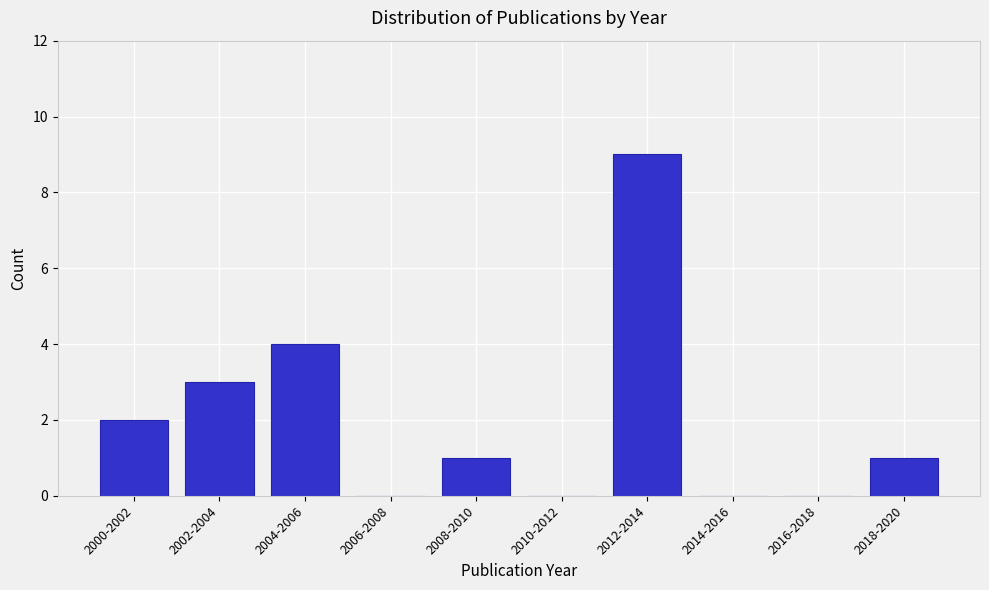

Reading right to left, transcribe all the data shown in this chart.

2018-2020=1	2016-2018=0	2014-2016=0	2012-2014=9	2010-2012=0	2008-2010=1	2006-2008=0	2004-2006=4	2002-2004=3	2000-2002=2